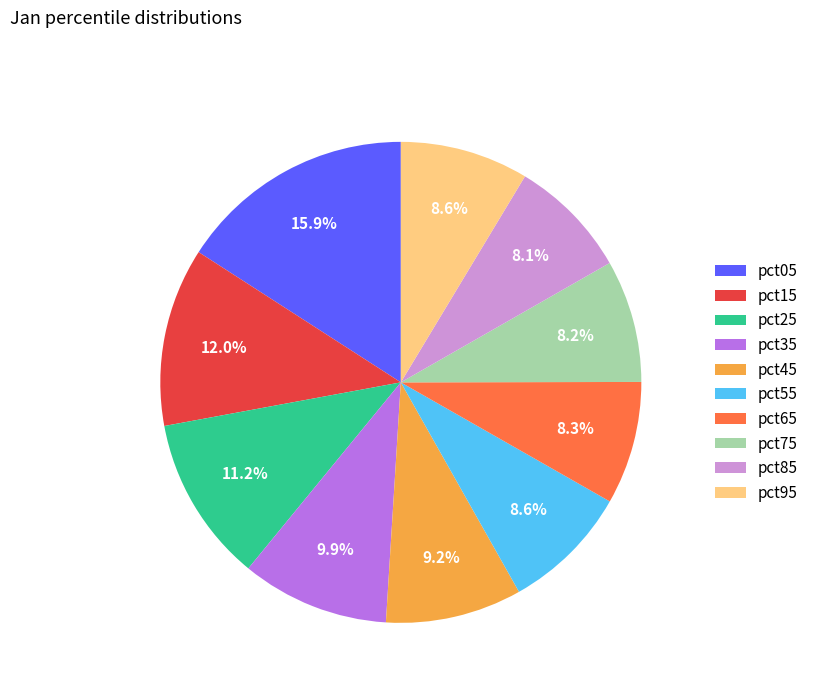

Which category has the biggest portion of the pie?

pct05